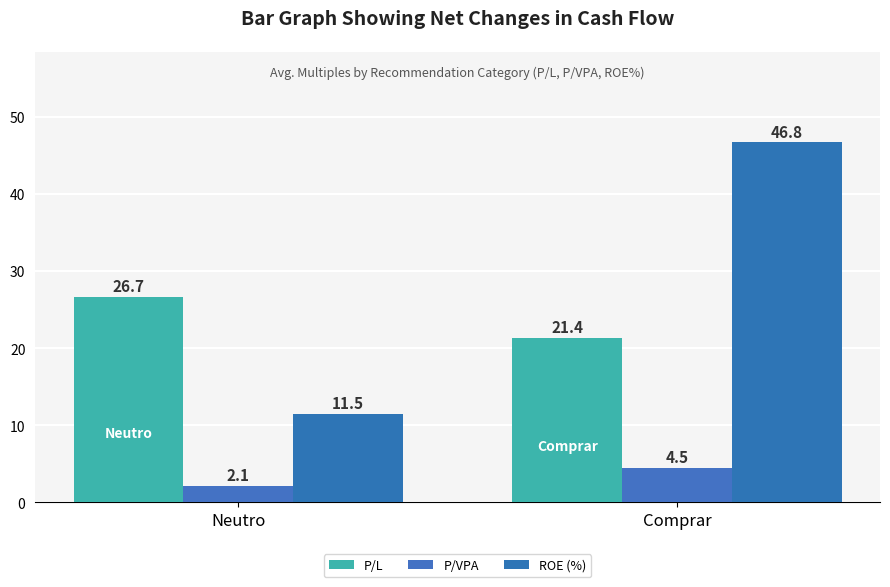

How many groups of bars are there?

2